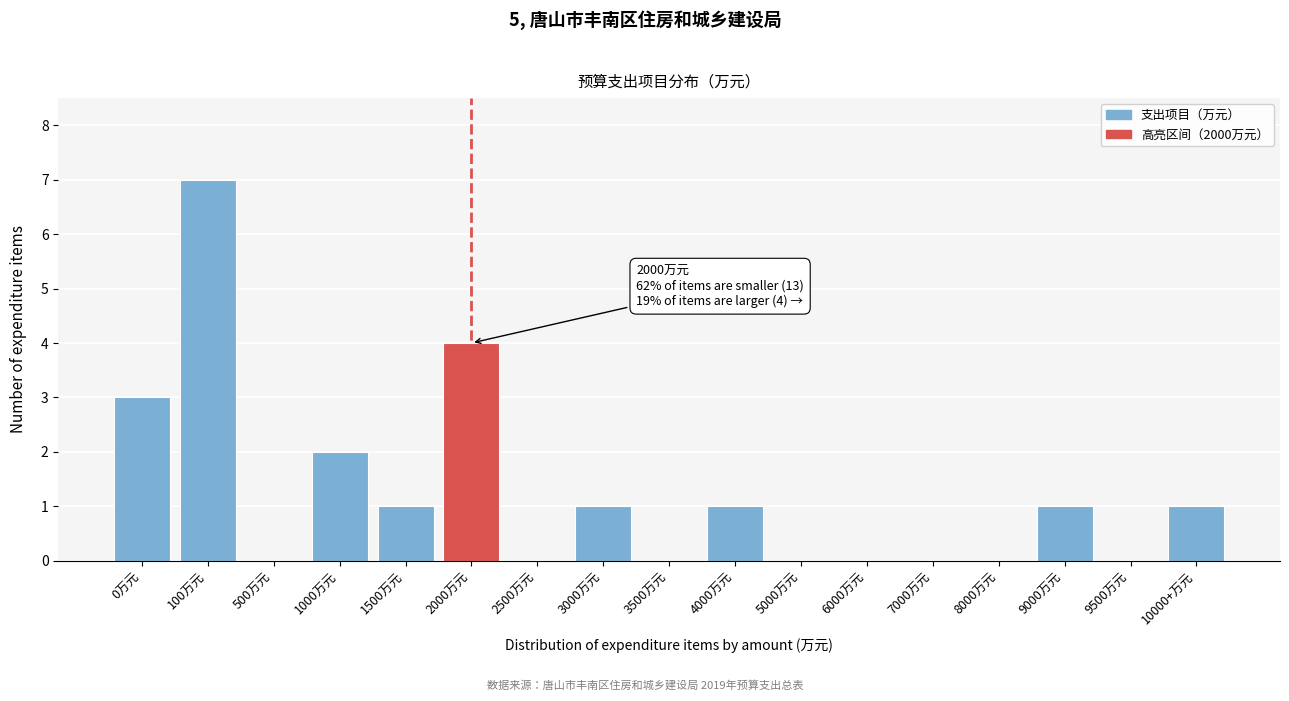

Reading left to right, what are all the values shown in this chart?

0万元=3	100万元=7	500万元=0	1000万元=2	1500万元=1	2000万元=4	2500万元=0	3000万元=1	3500万元=0	4000万元=1	5000万元=0	6000万元=0	7000万元=0	8000万元=0	9000万元=1	9500万元=0	10000+万元=1